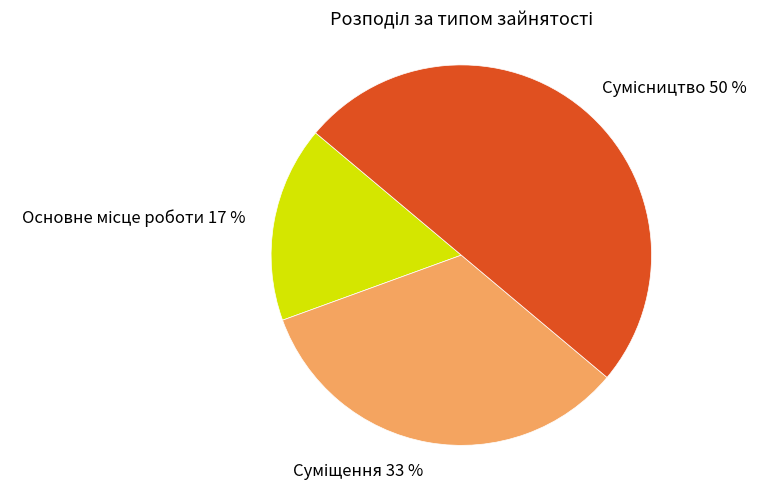

To the nearest percent, what is the difference between the largest and smallest slice percentages?

33%